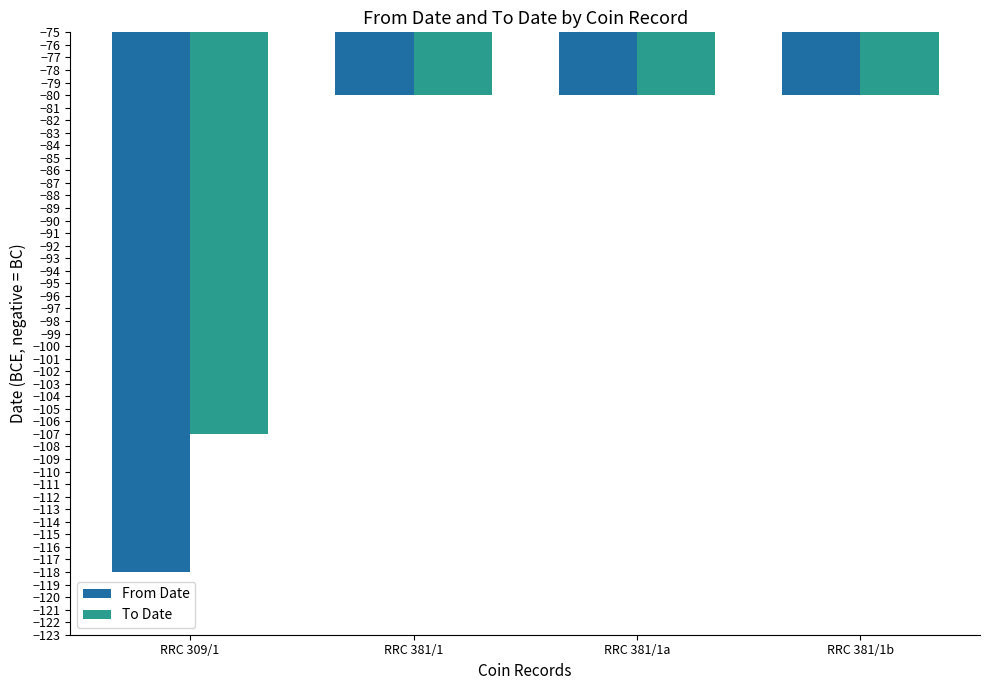

Which series has the largest range (max minus min)?

From Date